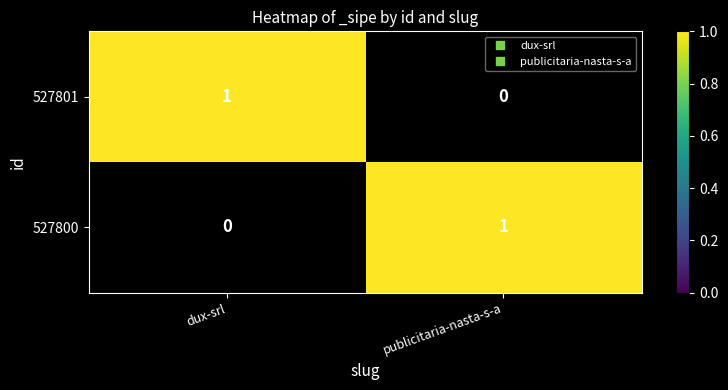

At publicitaria-nasta-s-a, list the series in order from smallest to largest.

527801, 527800